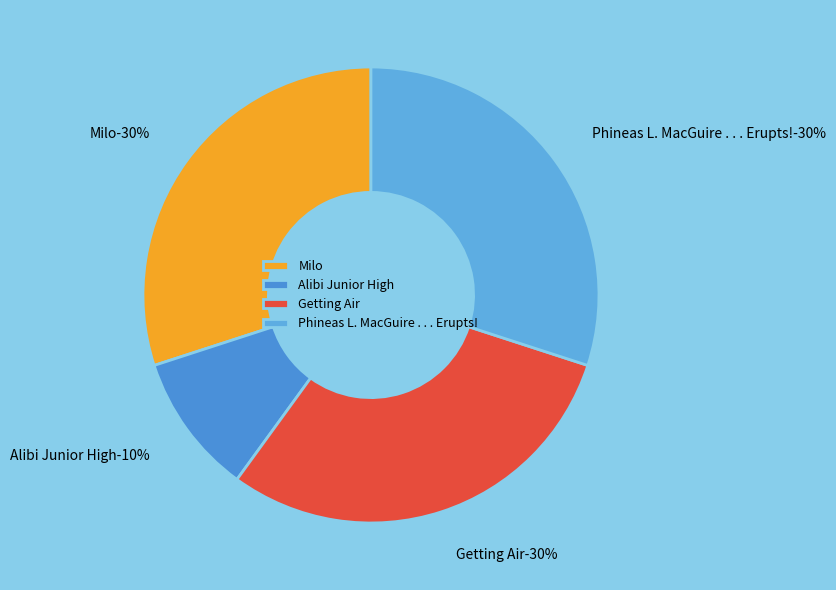

What is the smallest slice in the pie chart?

Alibi Junior High